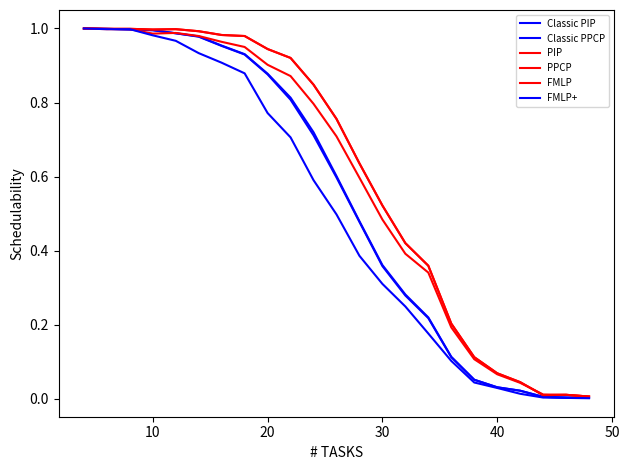

In FMLP, how many points are higher than both neighbors (excluding endpoints)?

1